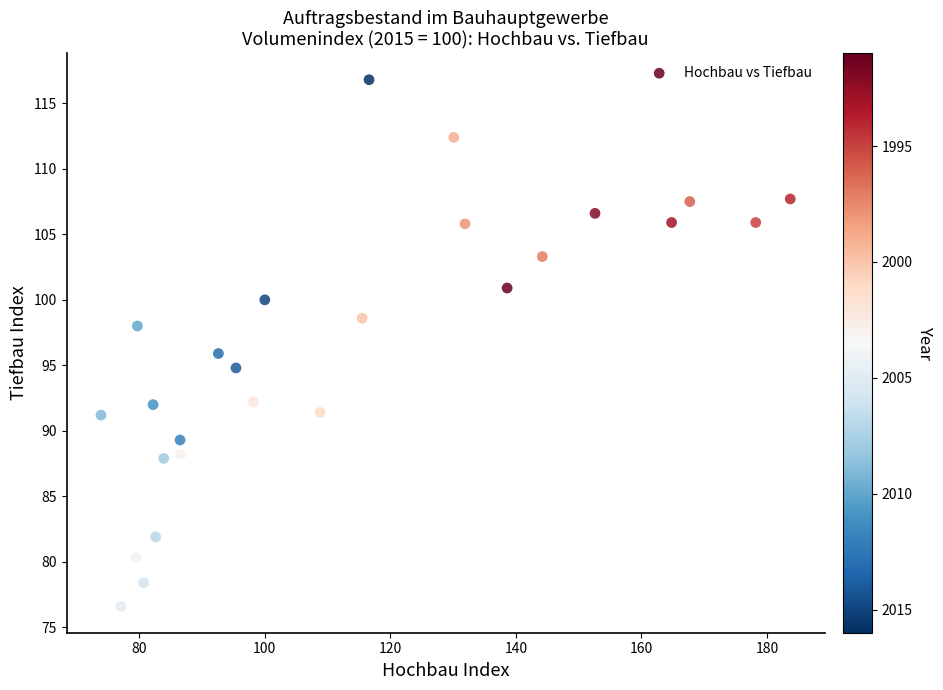

What is the range of X values (max minus min)?

109.8